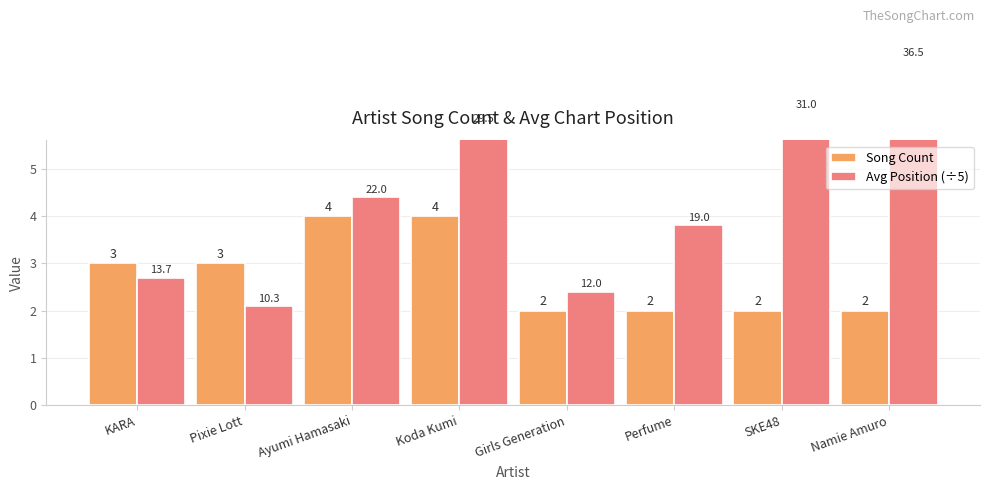

How many distinct data groups are displayed?

2